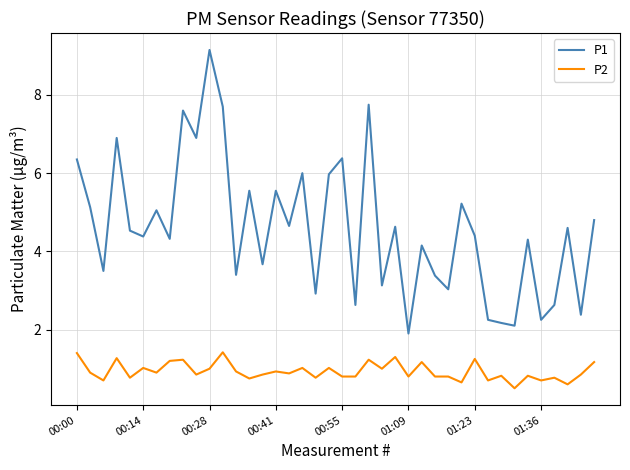

Count the number of categories in the chart.

40